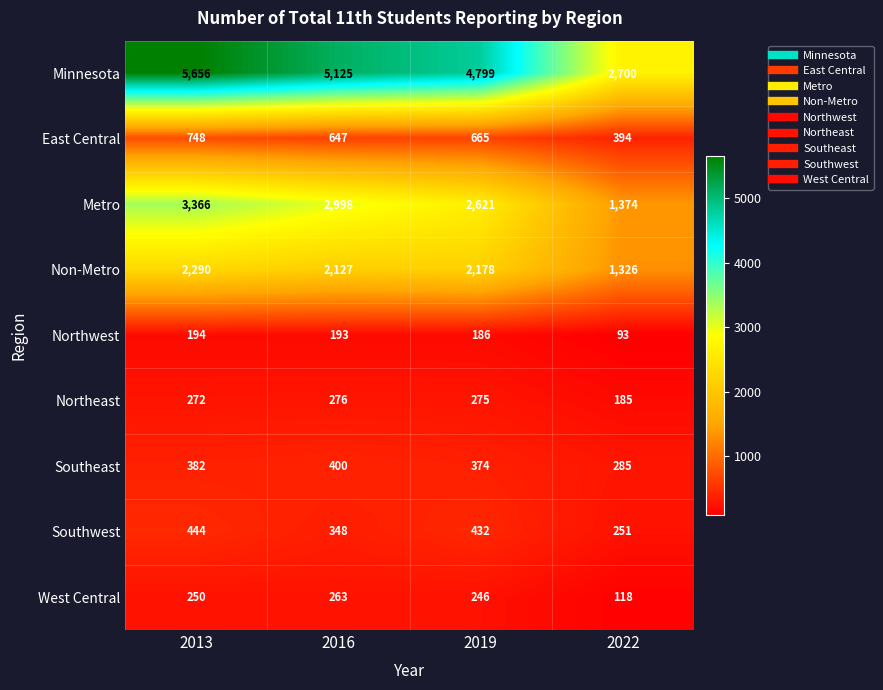

What is the maximum value for Metro?

3366